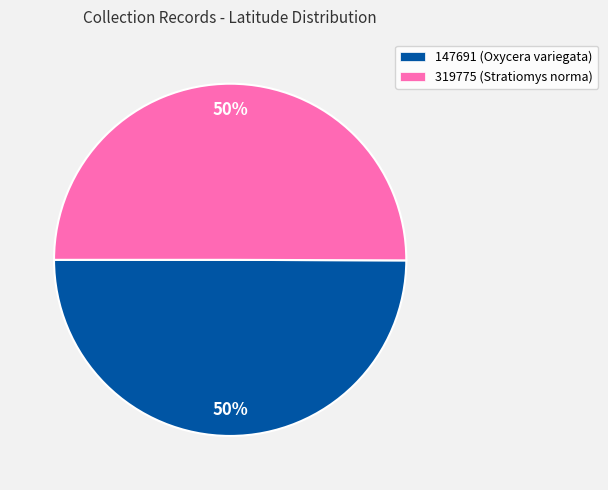

Approximately how many times larger is the value at 147691 (Oxycera variegata) compared to 319775 (Stratiomys norma)?

1.0